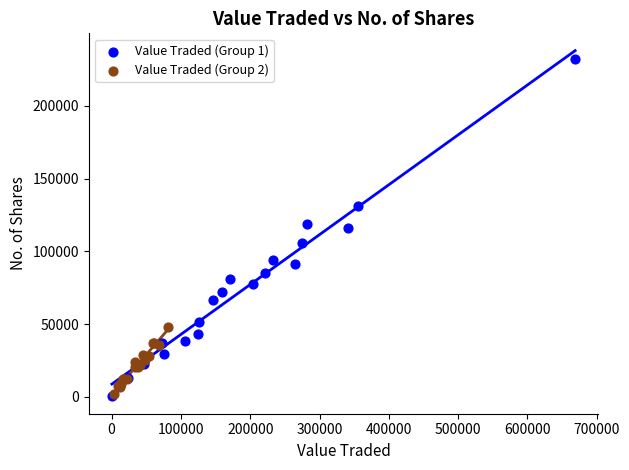

Which series contains the highest Y value?

Value Traded (Group 1)